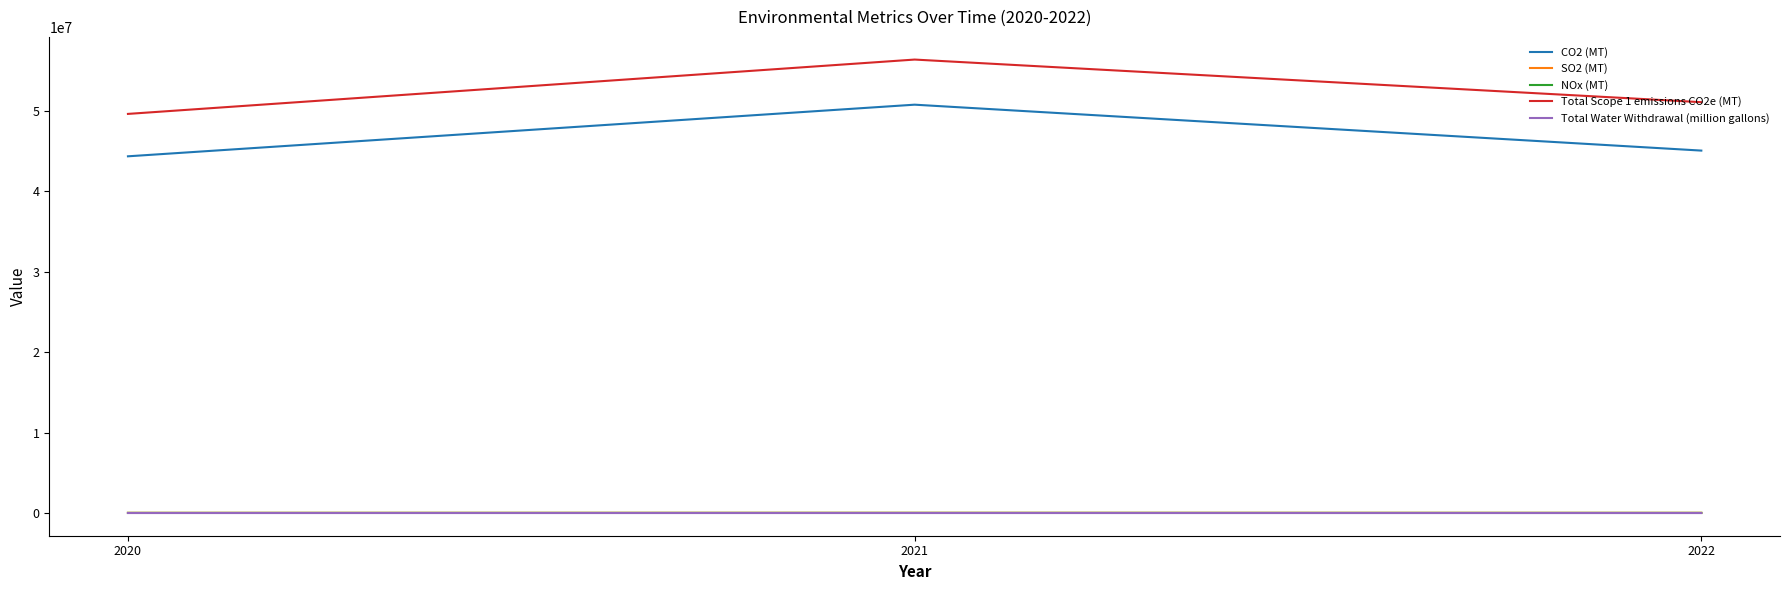

Where is NOx (MT) nearest to the value 25458?

2022